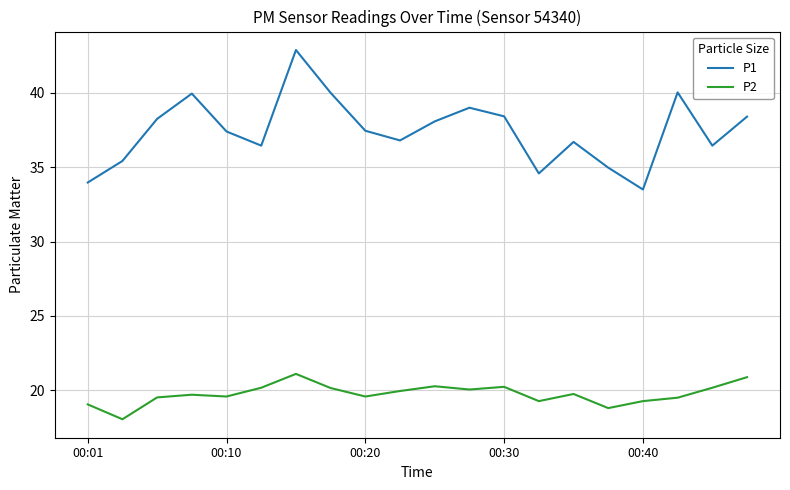

What is the difference between the maximum and minimum values in the P1 series?

9.4